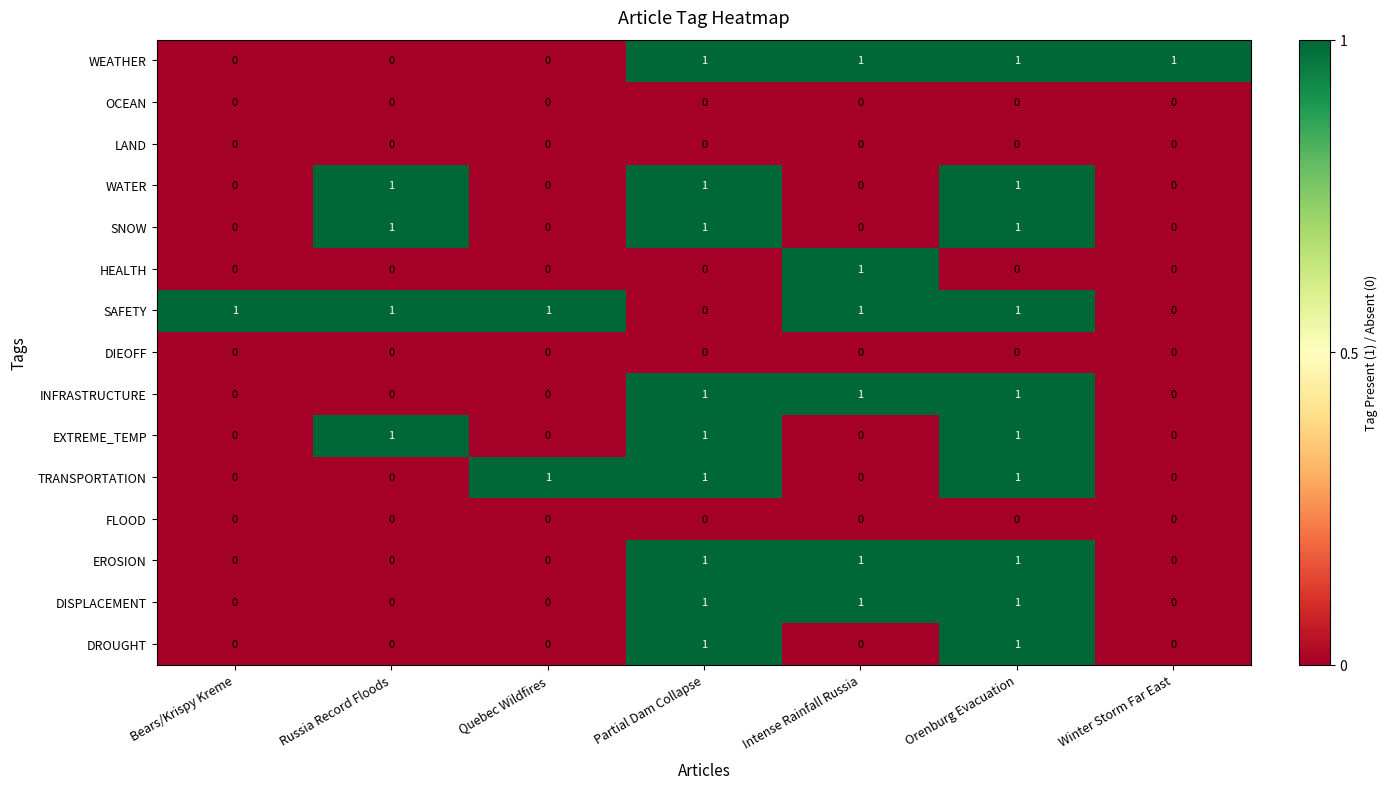

The value of OCEAN at Quebec Wildfires is 0. True or false?

True